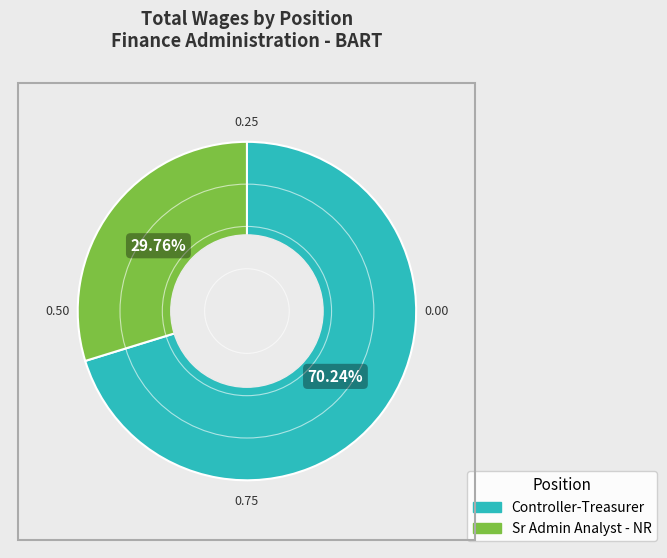

Approximately how many times larger is the value at Sr Admin Analyst - NR compared to Controller-Treasurer?

0.4